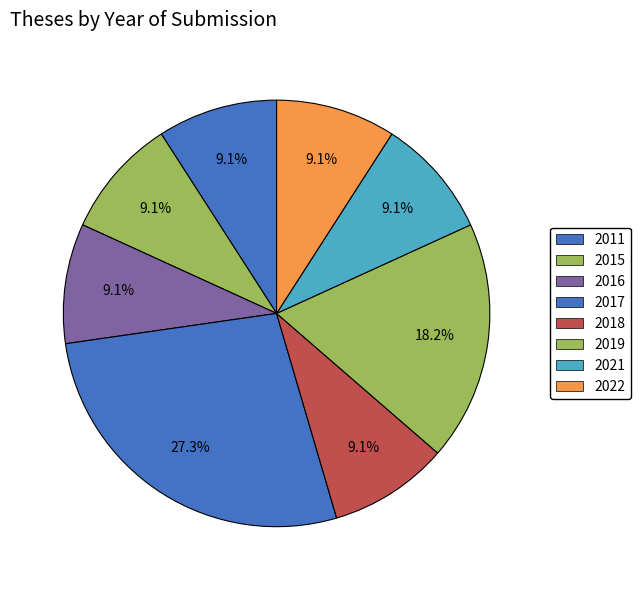

How many slices are in this pie chart?

8